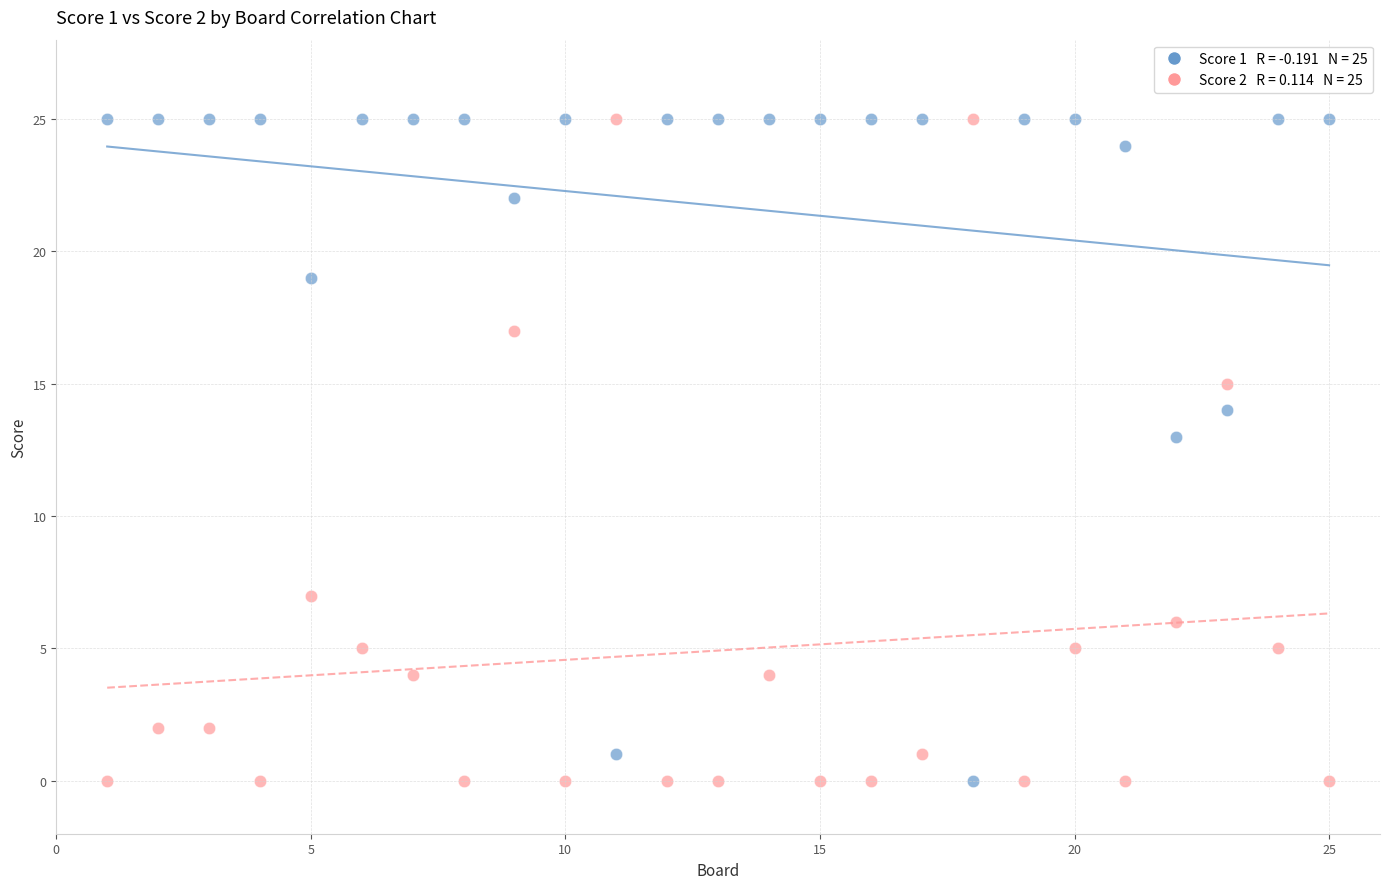

Across all series, what Y value is closest to 12?

13